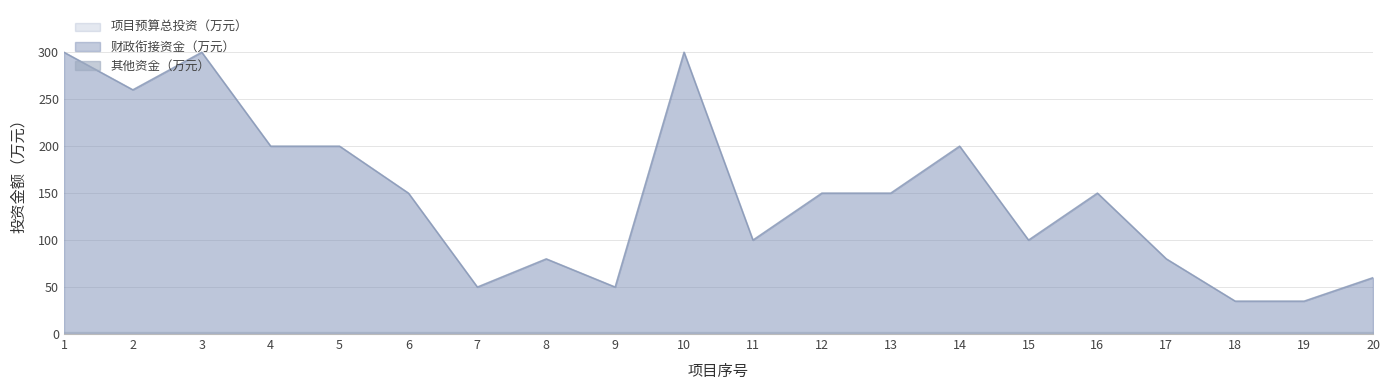

How many interior local peaks does the 项目预算总投资（万元） series have?

5